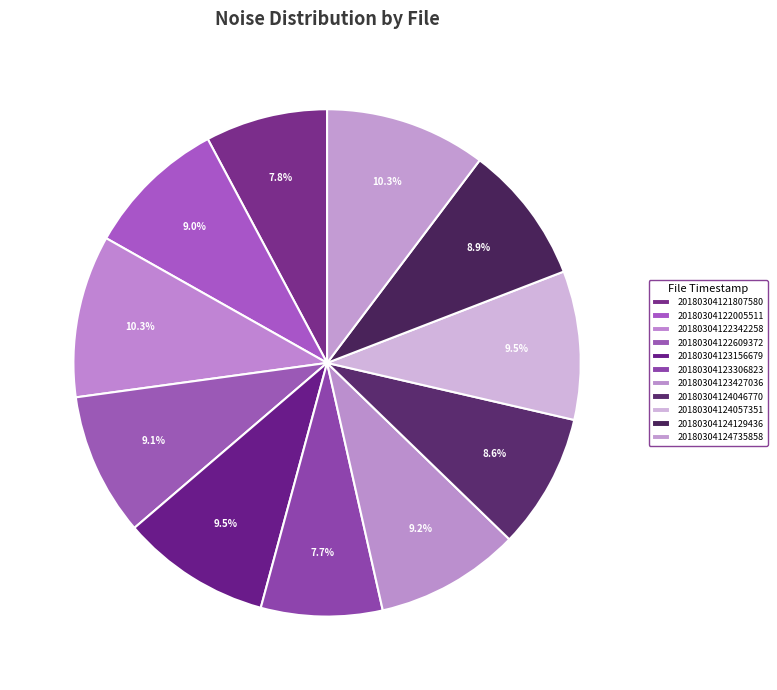

Which category has the biggest portion of the pie?

20180304122342258